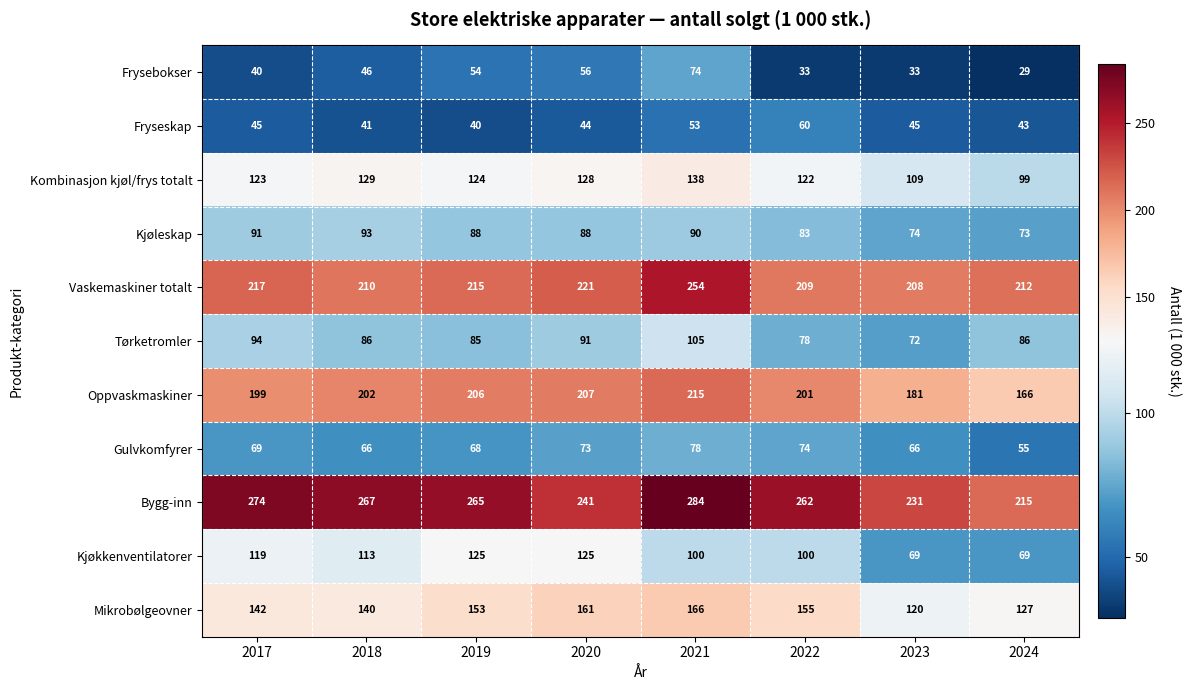

What is the difference between the maximum and minimum values in the Fryseskap series?

20